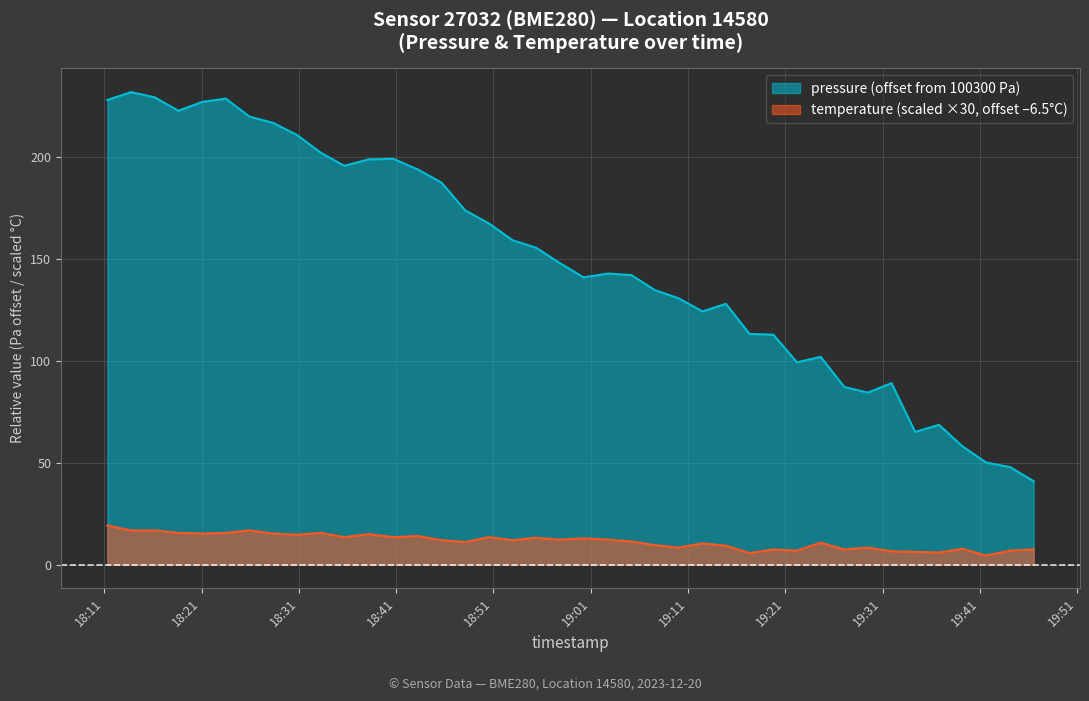

At which label does temperature first exceed 12?

2023-12-20T18:11:19